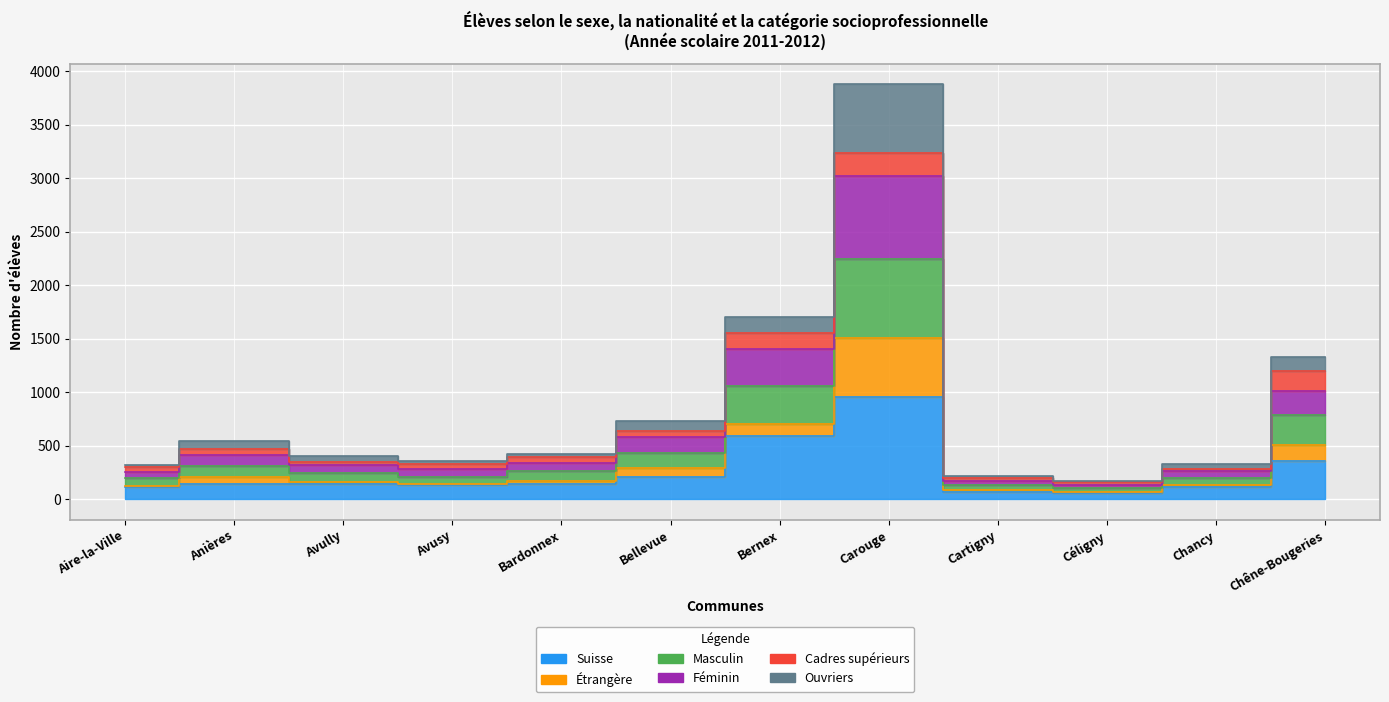

At which category does Suisse reach its first local peak?

Carouge